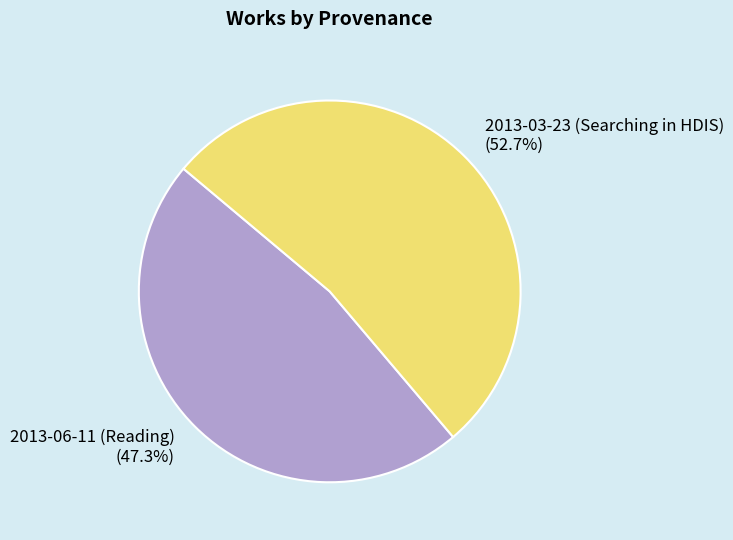

Combined, do 2013-06-11 (Reading) and 2013-03-23 (Searching in HDIS) account for over 50%?

Yes